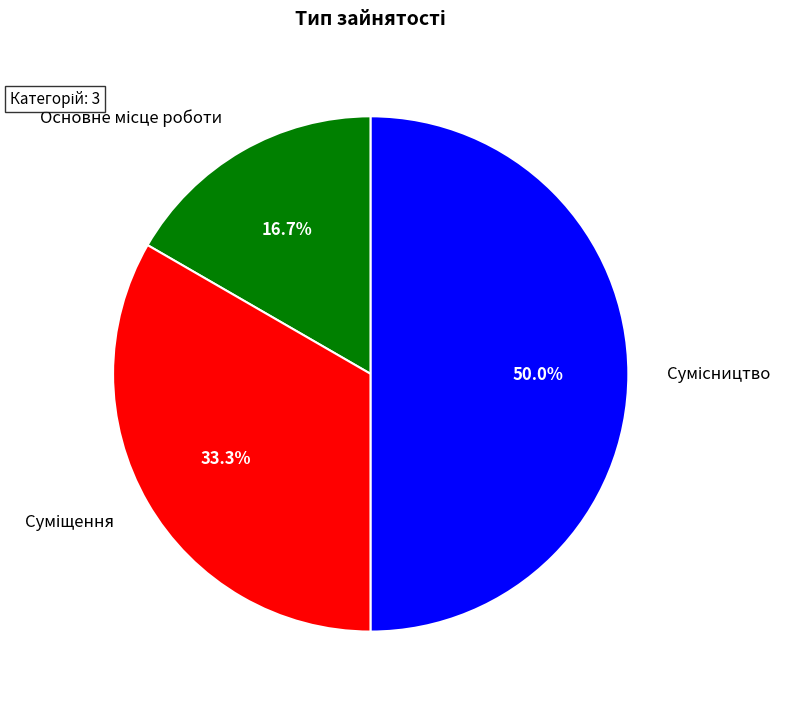

How many slices are in this pie chart?

3